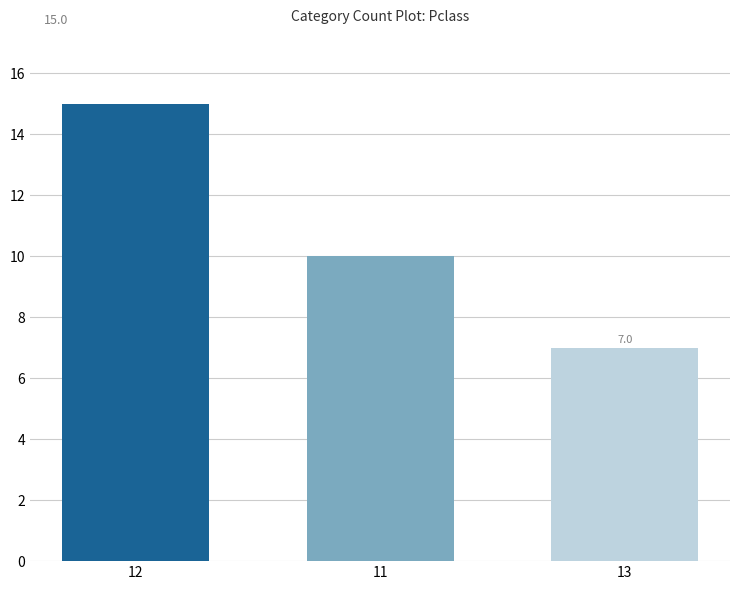

Between 11 and 12, which is larger?

12